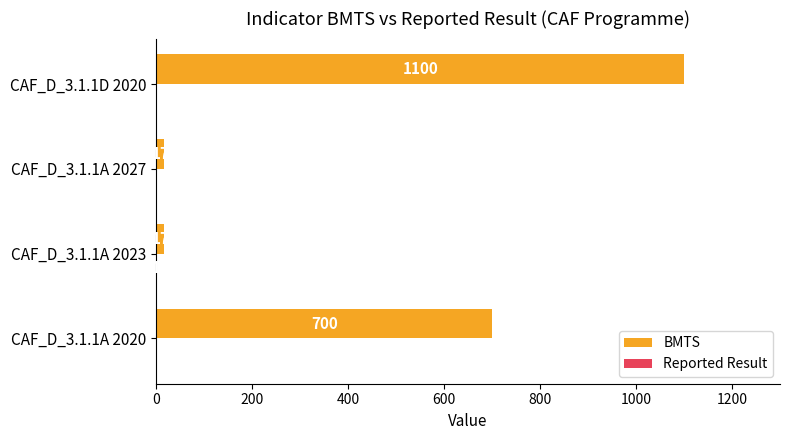

At which category is the sum across all series the highest?

CAF_D_3.1.1D 2020